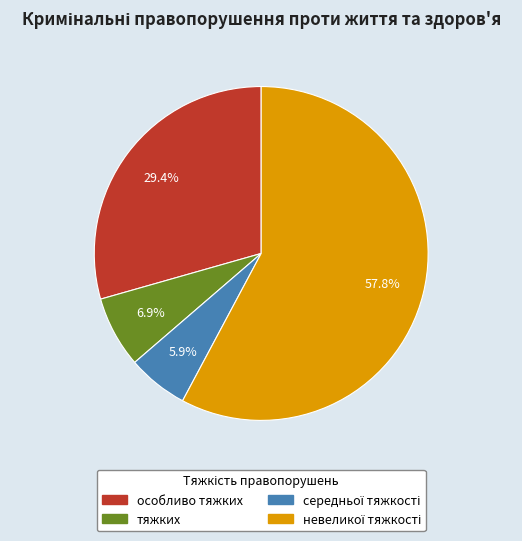

How many slices are in this pie chart?

4